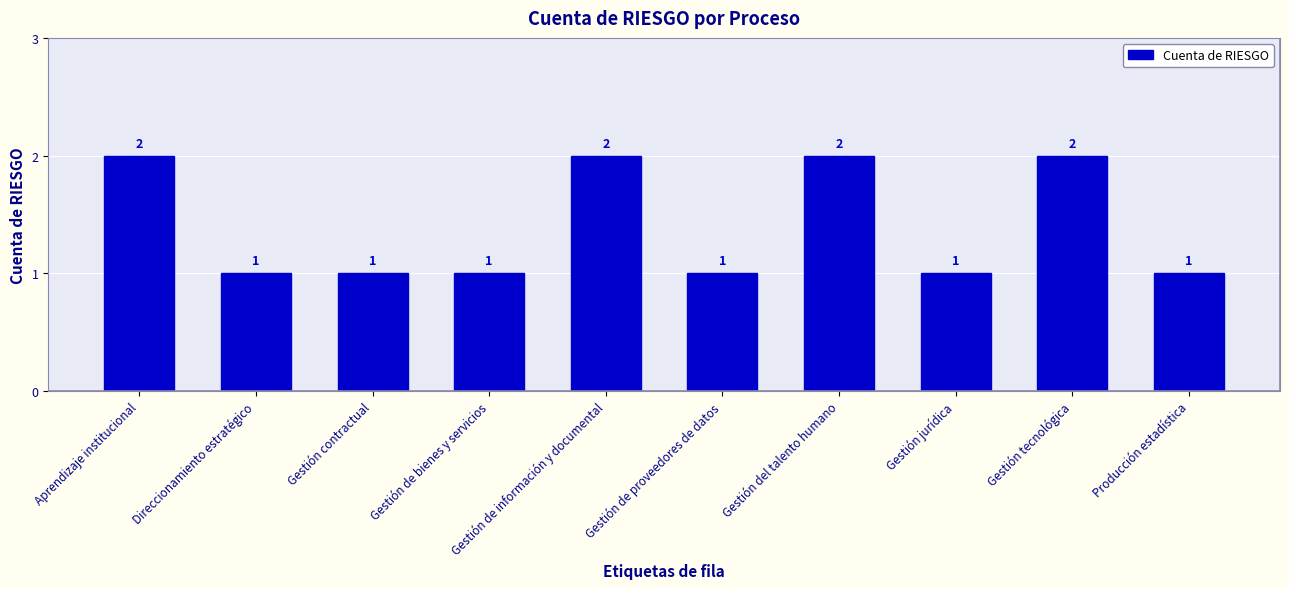

What is the change in value from Gestión de bienes y servicios to Gestión tecnológica?

+1